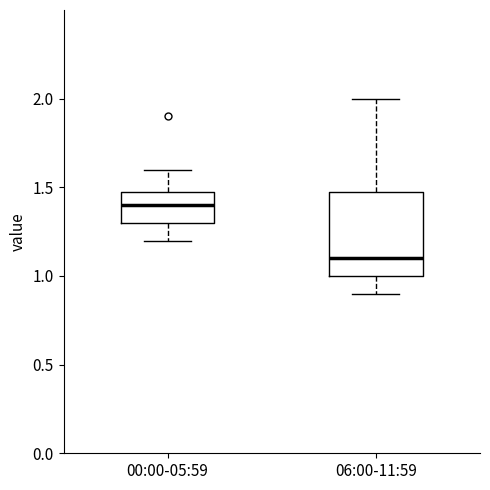

Reading left to right, transcribe this box plot: for each box, give where its median line is, the range the box spans, and where its two whiskers end, as read against the y-axis. The values are not printed on the chart, so give them approximately, as read against the axis.

00:00-05:59: median 1.4, box 1.3 to 1.5, whiskers 1.2 to 1.6
06:00-11:59: median 1.1, box 1.0 to 1.5, whiskers 0.9 to 2.0